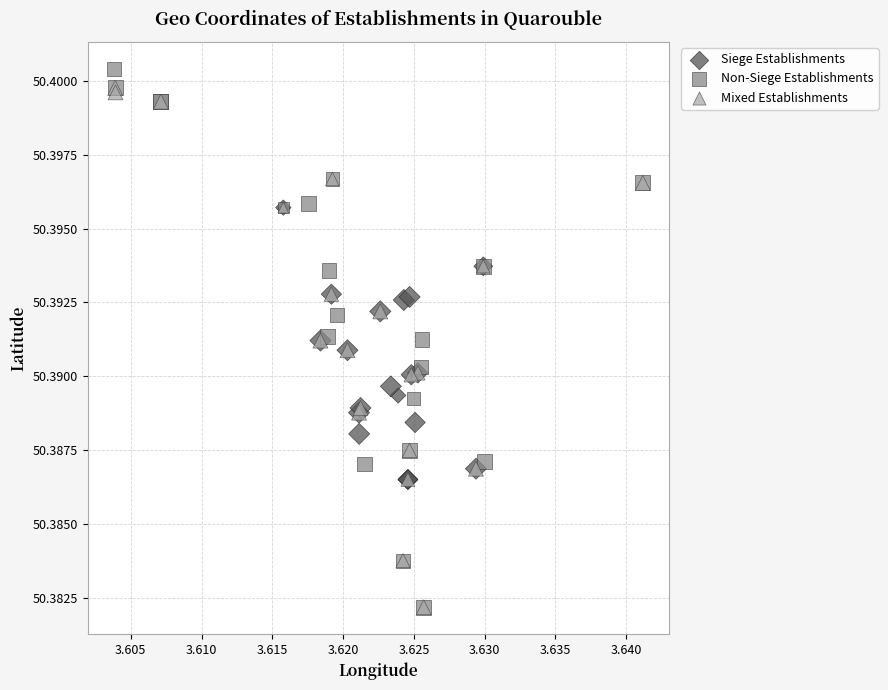

Which series reaches the maximum Y coordinate?

Non-Siege Establishments